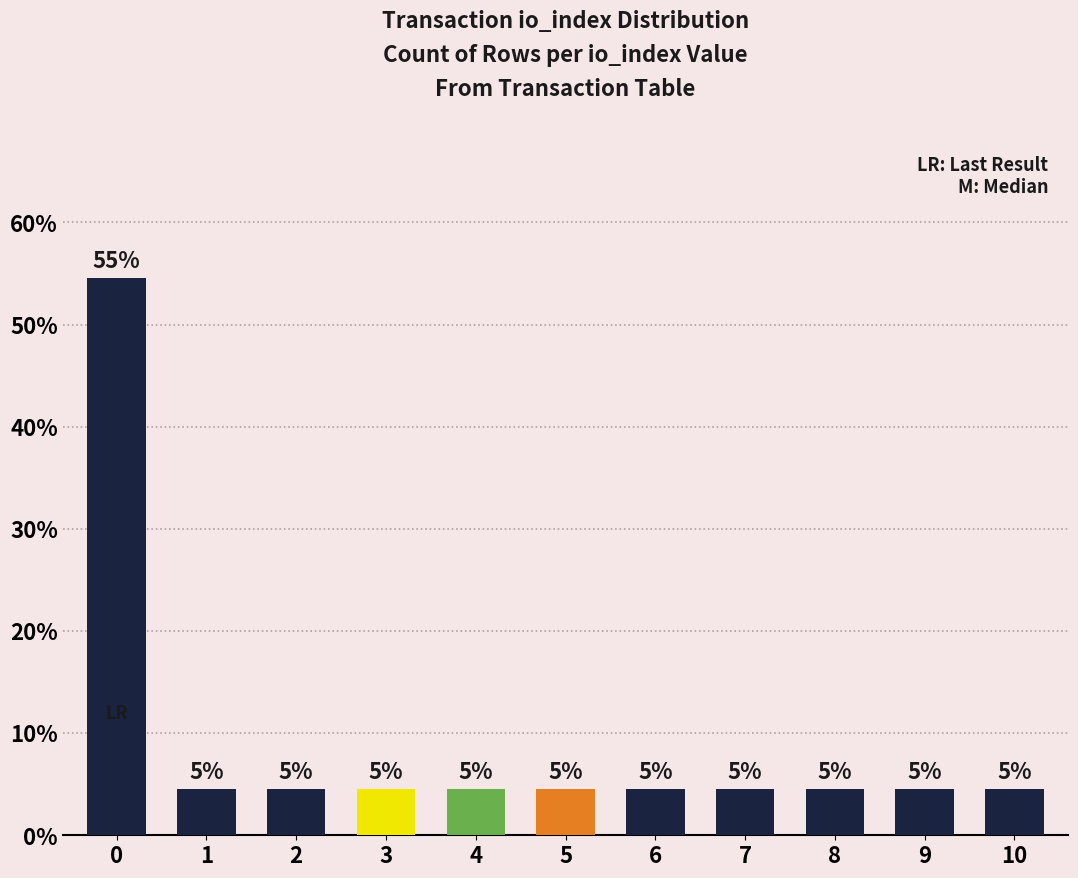

How many bars are there in total?

11